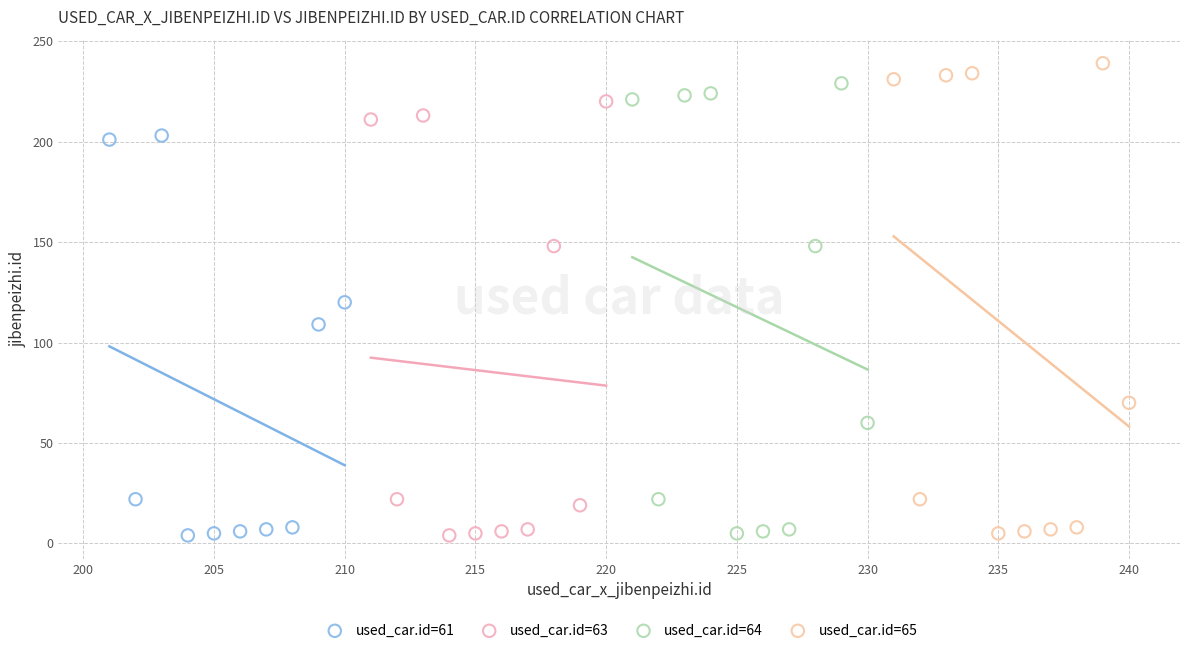

What are all the series names shown in the legend?

used_car.id=61, used_car.id=63, used_car.id=64, used_car.id=65